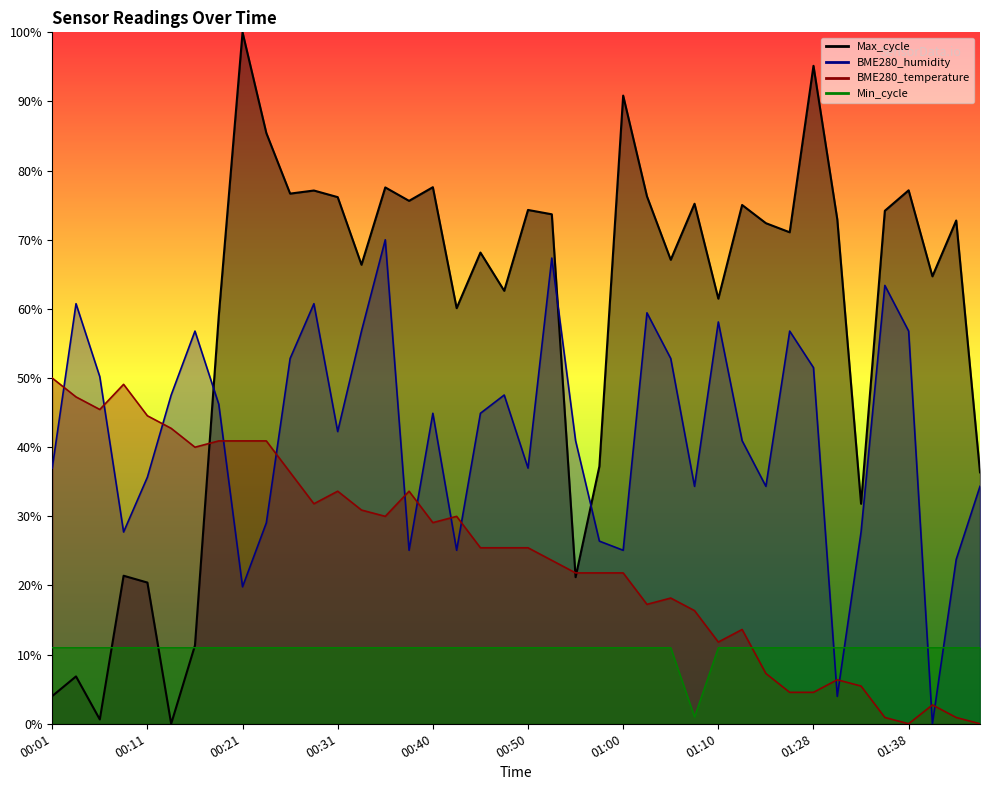

What is the total value across all series at 01:33?

0.8